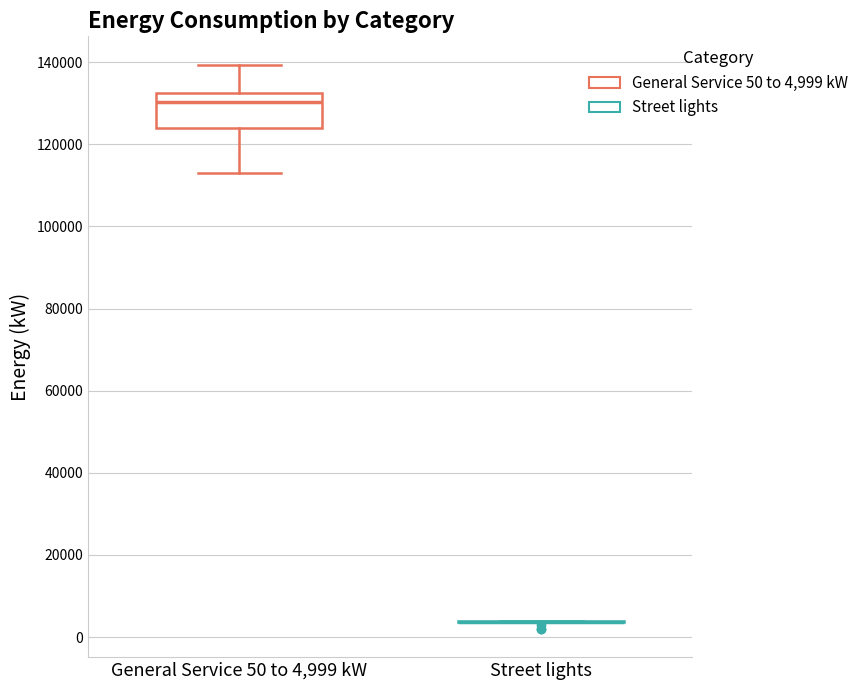

Which box is the tallest, from its lower edge to its upper edge?

General Service 50 to 4,999 kW